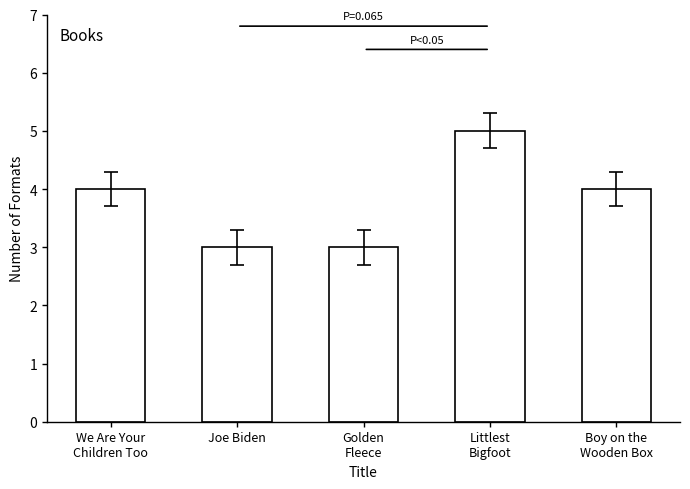

How many bars are there in total?

5